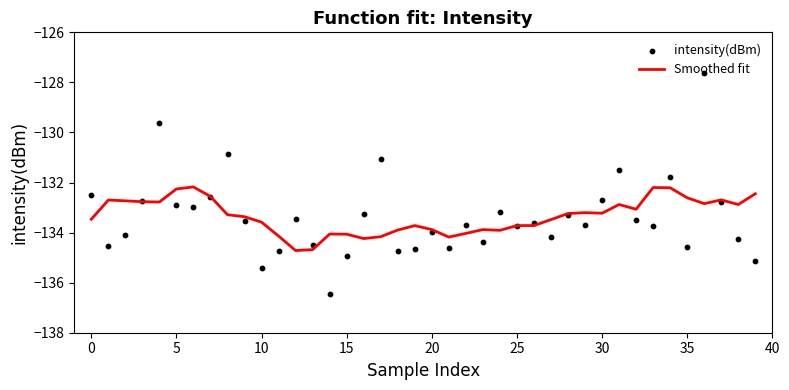

What is the total value across all series at 22?

-267.7